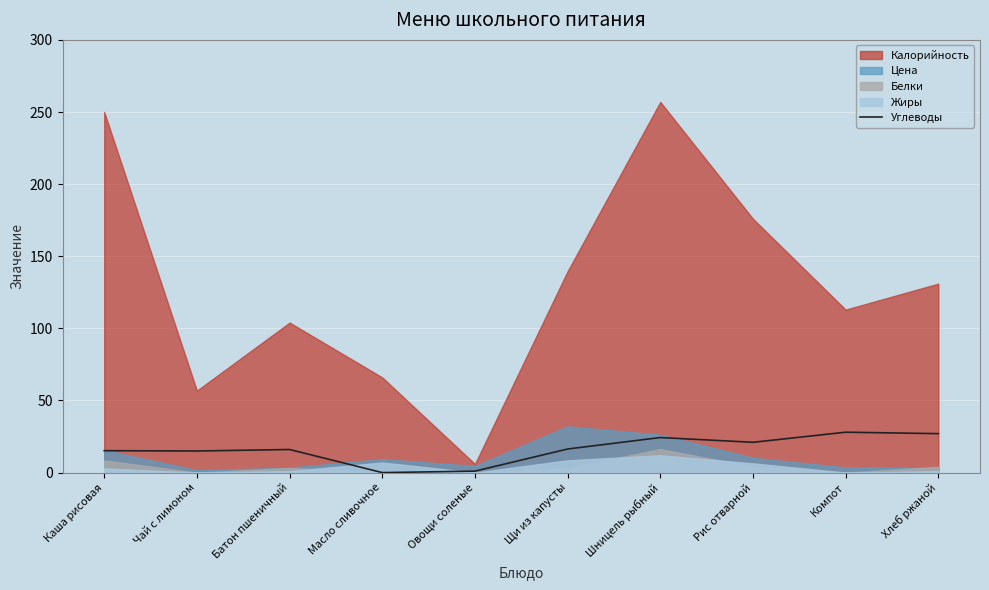

Where is the data nearest to the value 14?

Чай с лимоном